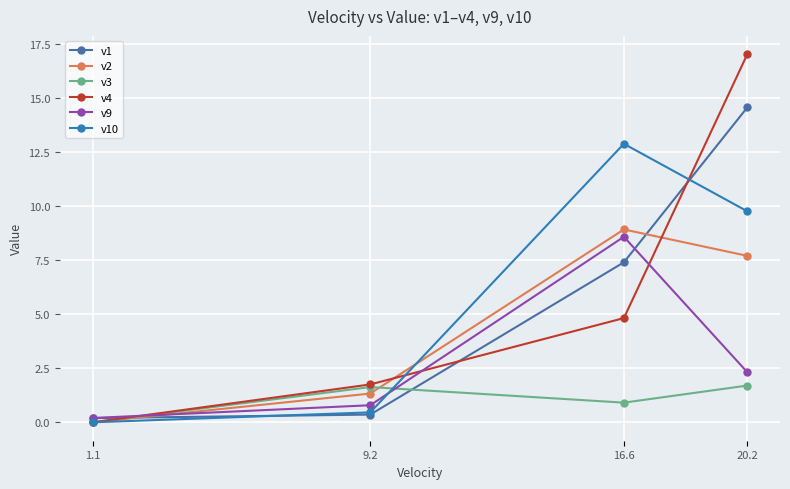

Between which two adjacent categories do v2 and v10 first intersect?

9.2 and 16.6